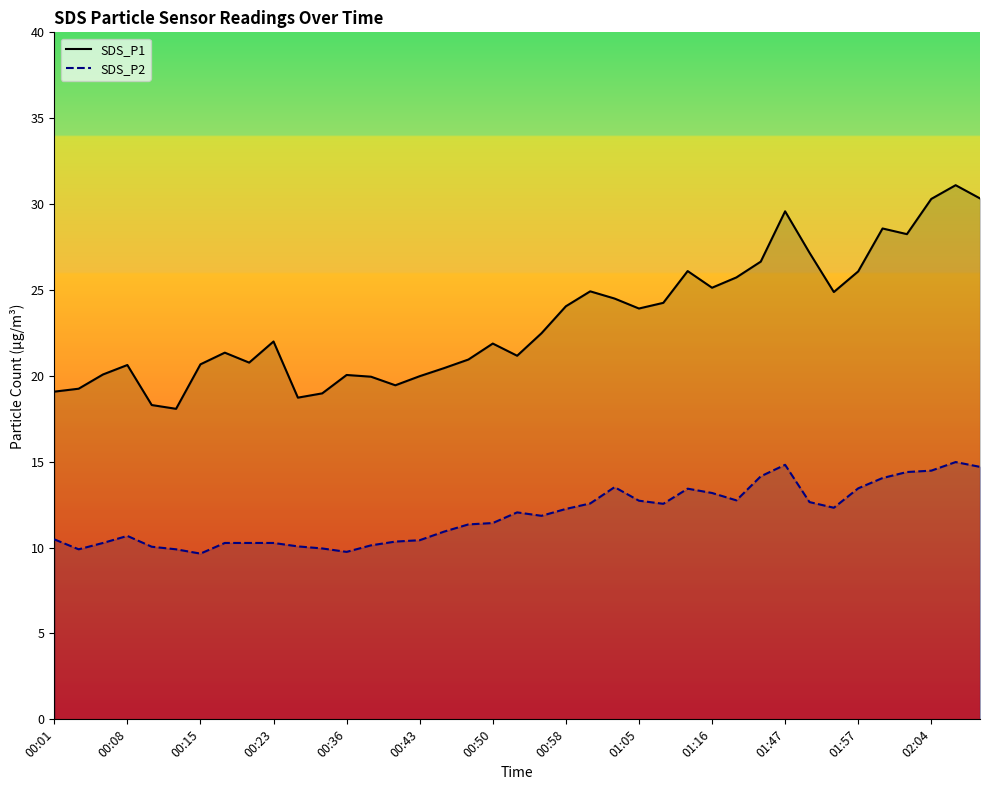

Does the chart display data point markers on the line(s)?

No